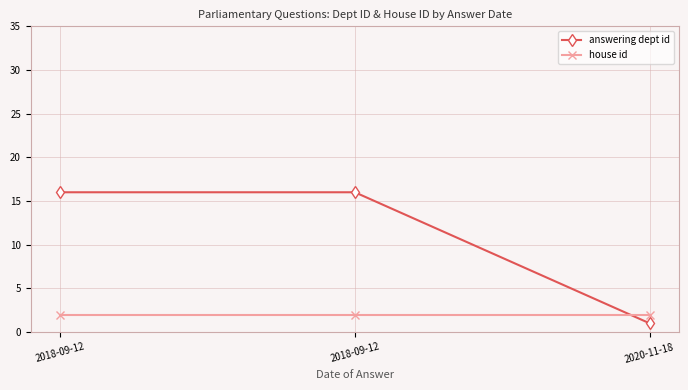

Which label corresponds to the smallest value in the chart?

2020-11-18